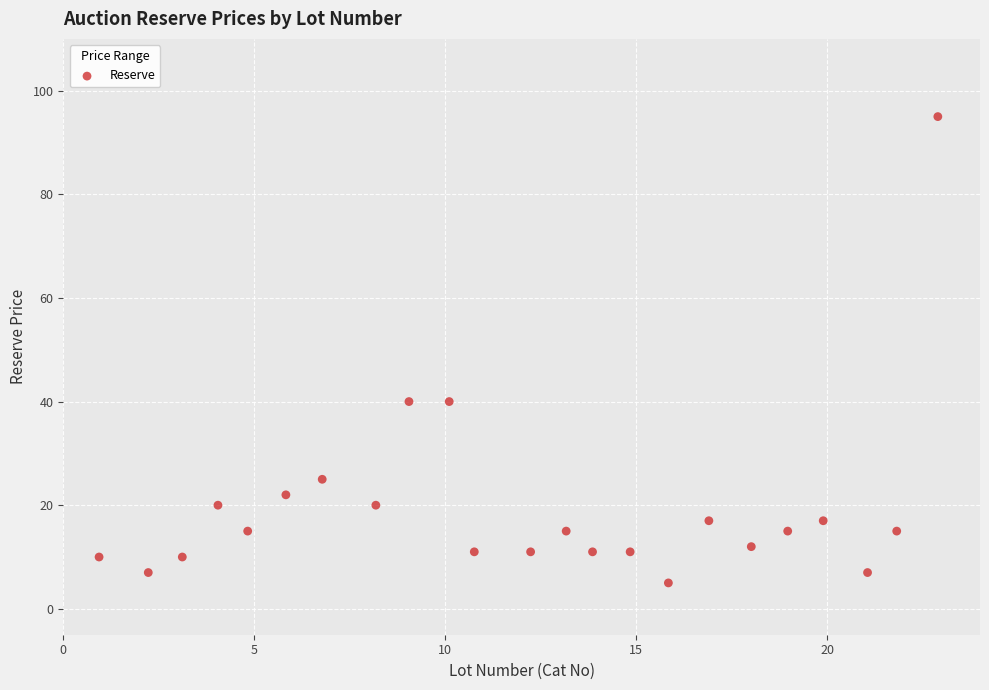

What is the range of Y values (max minus min)?

90